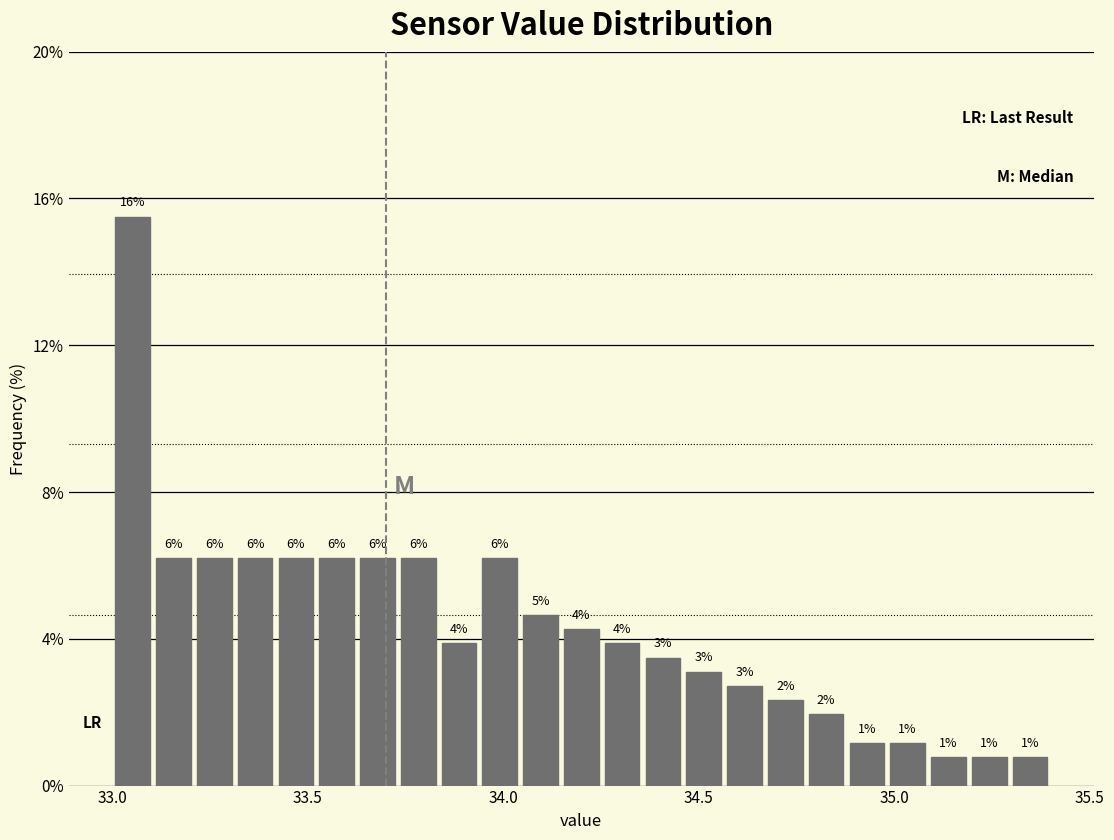

Read against the x-axis, roughly where is the centre of the tallest bar?

33.05